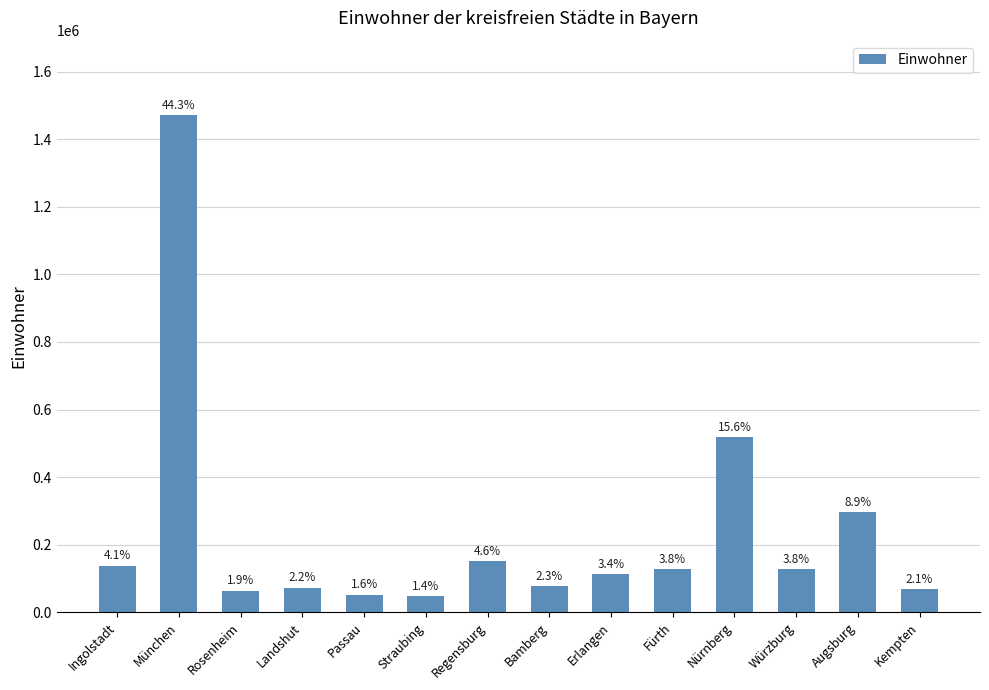

How many bars are there in total?

14